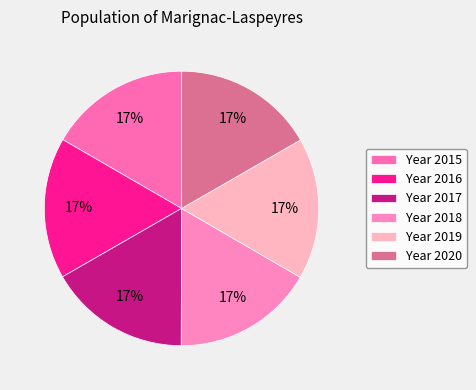

How many slices are in this pie chart?

6